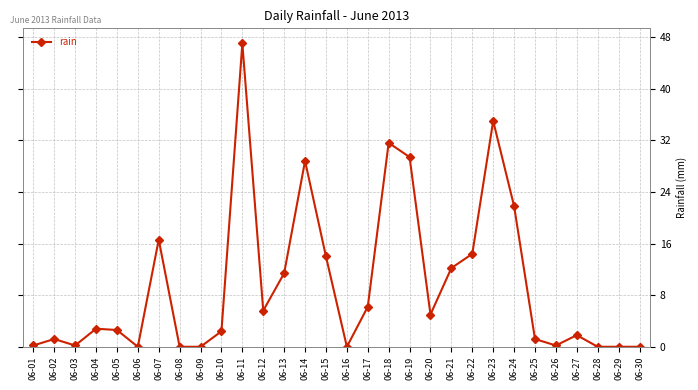

What is the sum of the values at 06-10 and 06-26?

2.6